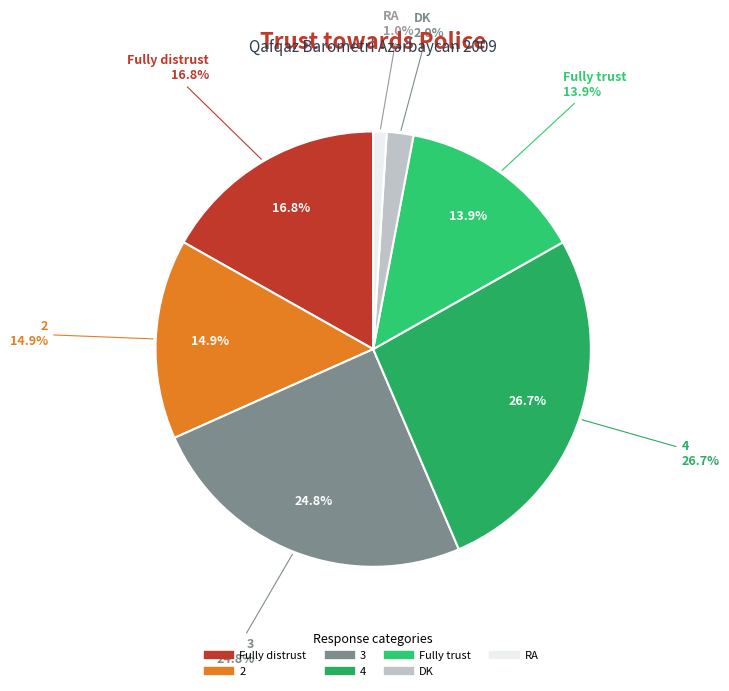

Rank the categories by value from highest to lowest.

4, 3, Fully distrust, 2, Fully trust, DK, RA